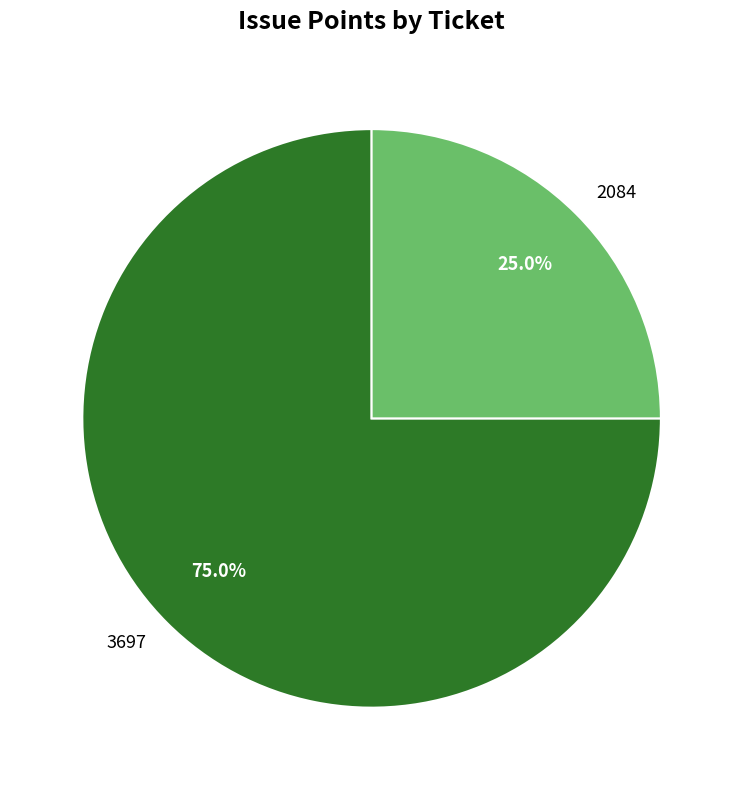

How many slices are in this pie chart?

2